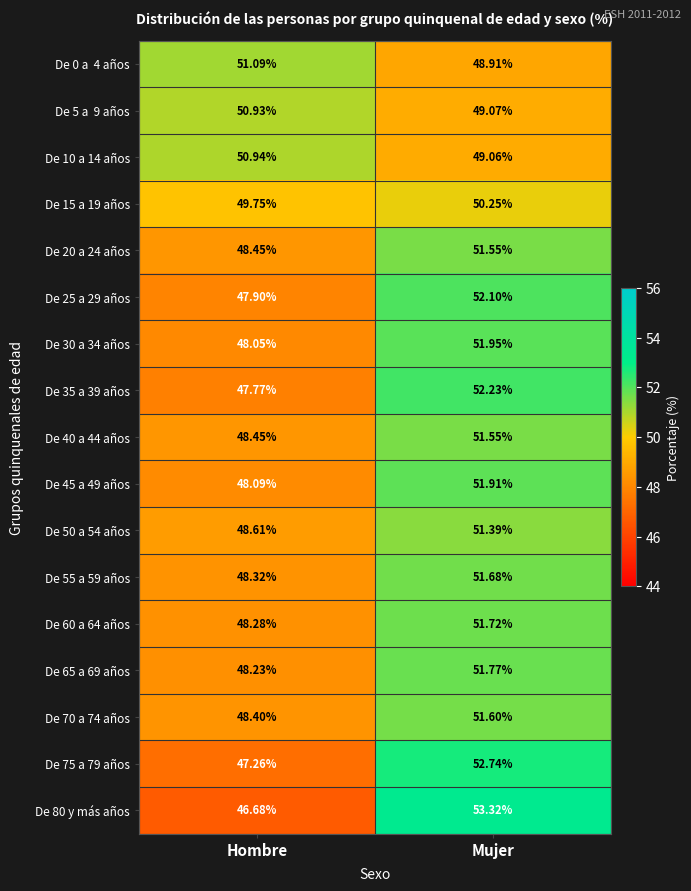

Where is De 60 a 64 años nearest to the value 50?

Hombre